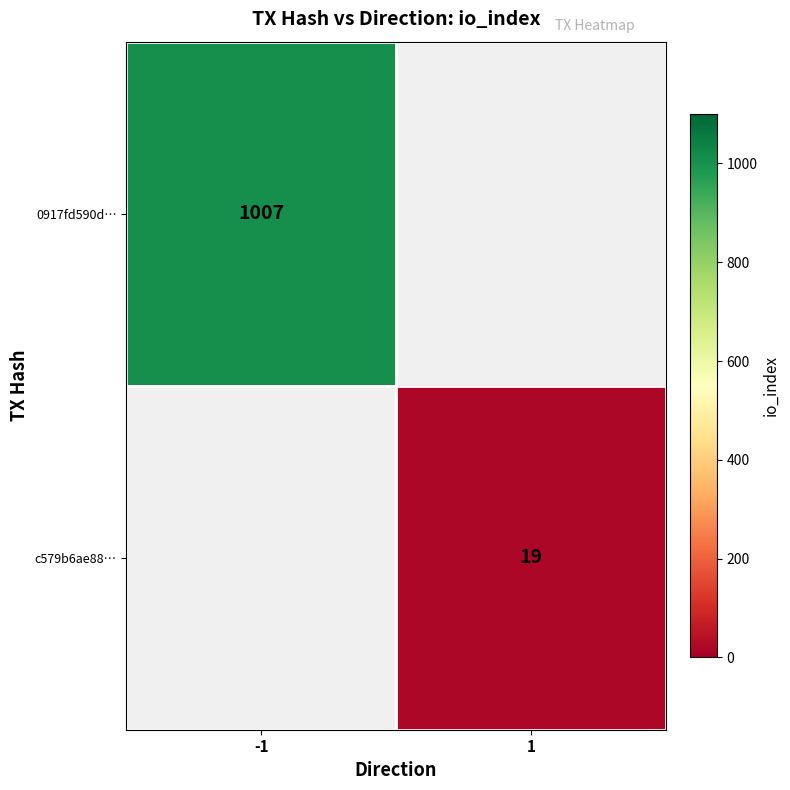

Is it true that c579b6ae88… equals 31 at 1?

False